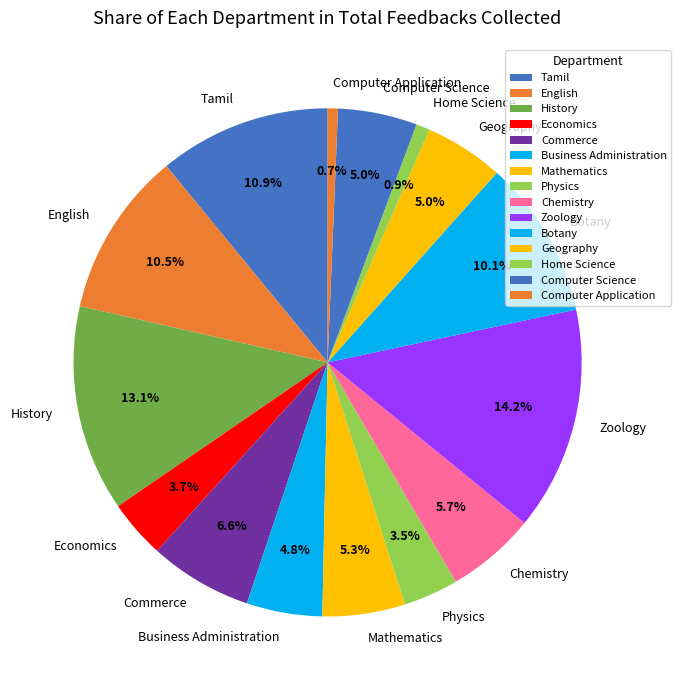

How many segments does this pie chart have?

15